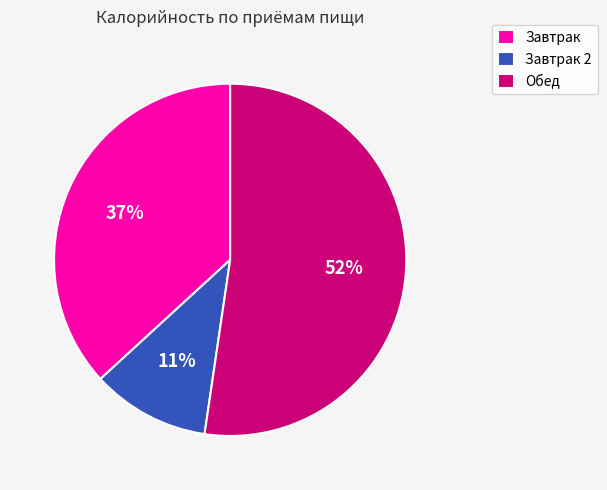

Does any single category account for the majority?

Yes